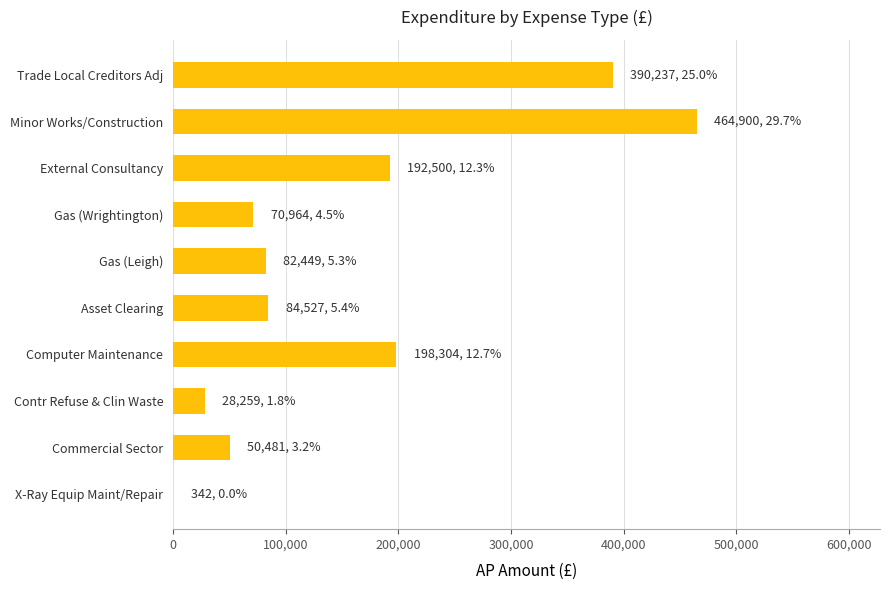

What is the sum of all values?

1562963.6